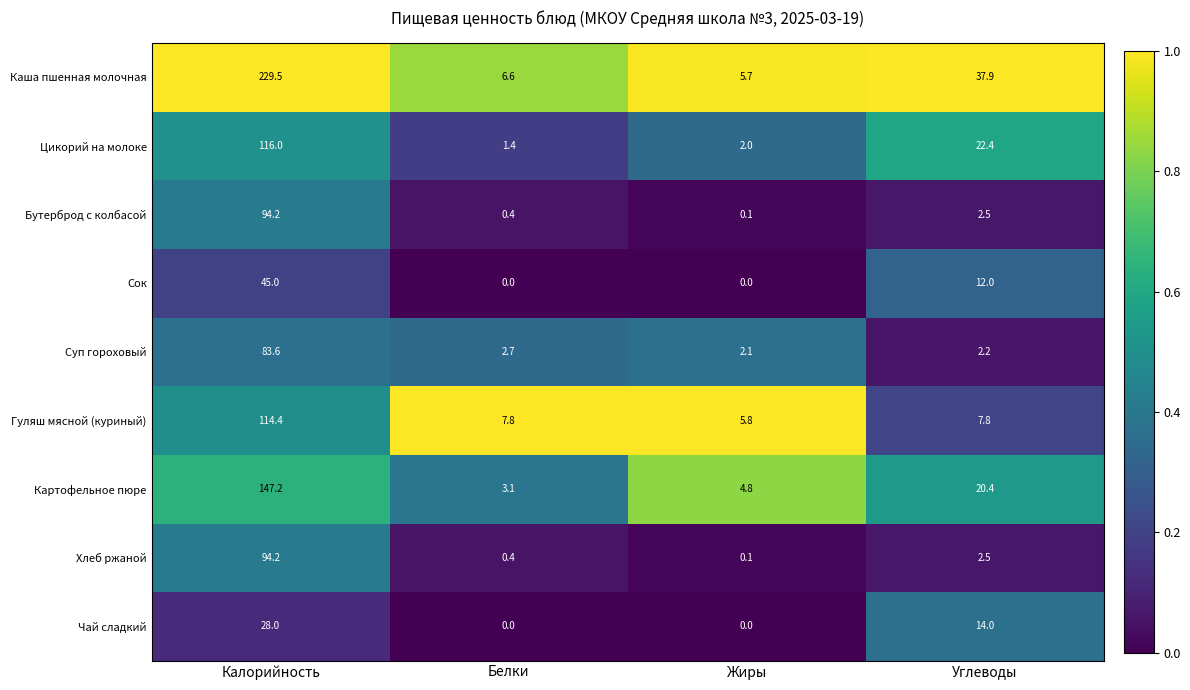

The value of Суп гороховый at Калорийность is 83.6. True or false?

True